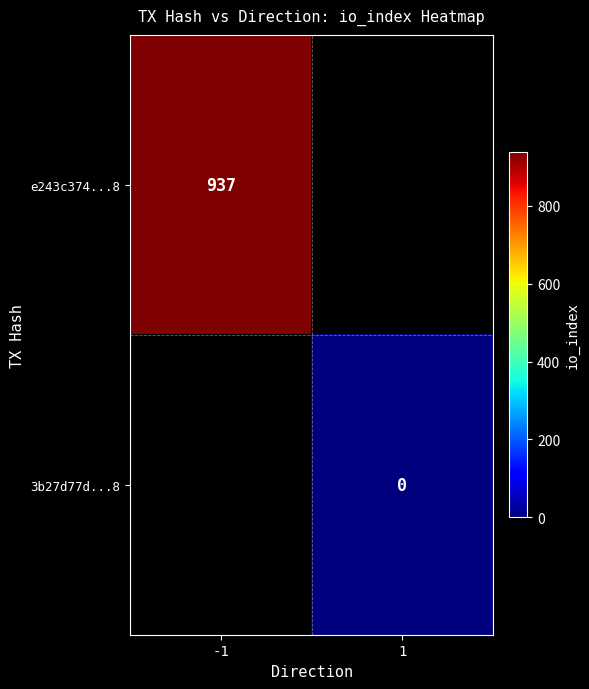

At how many categories does at least one series exceed 492?

1